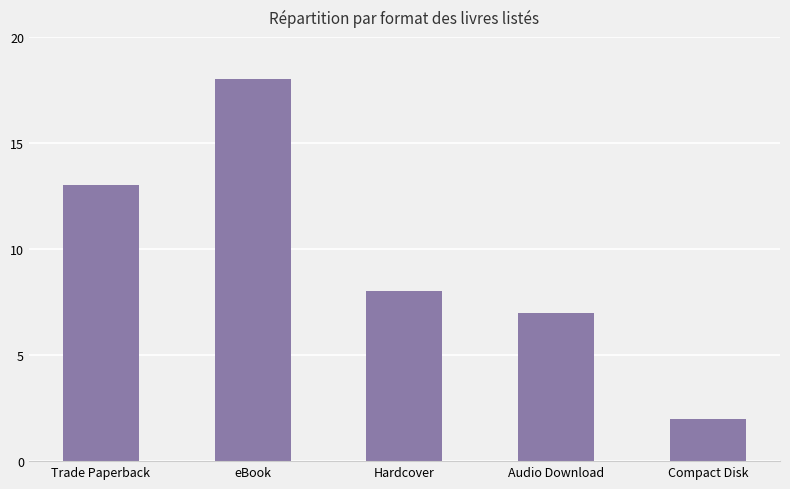

What is the greatest value displayed?

18